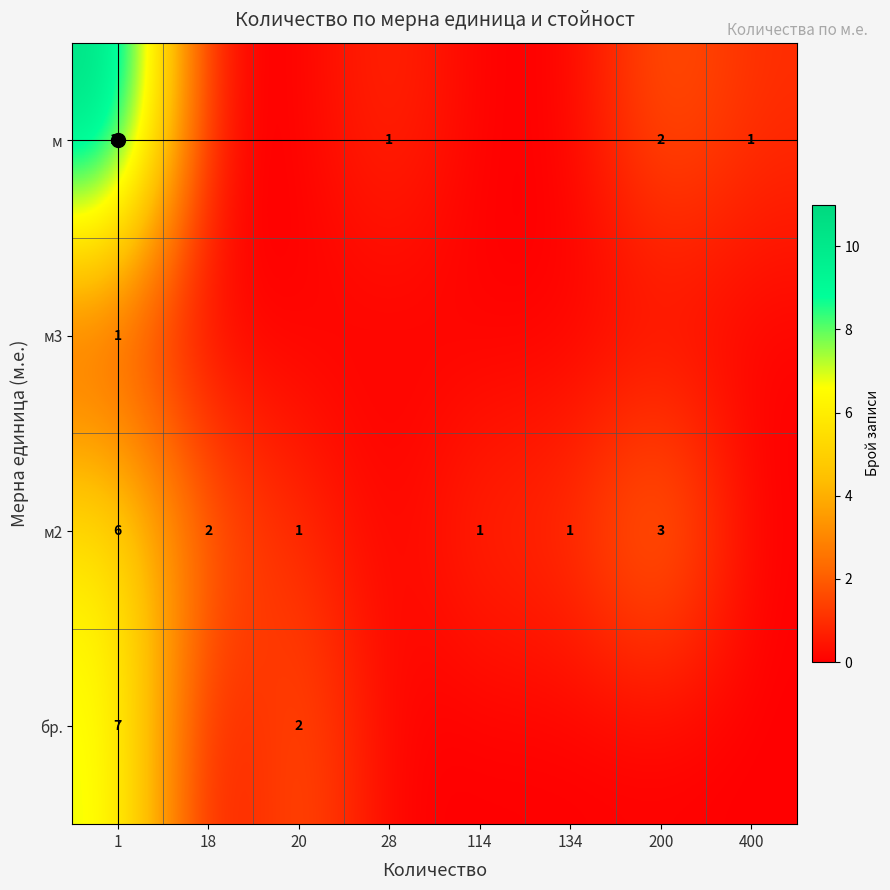

What is the sum of all м2 values?

14